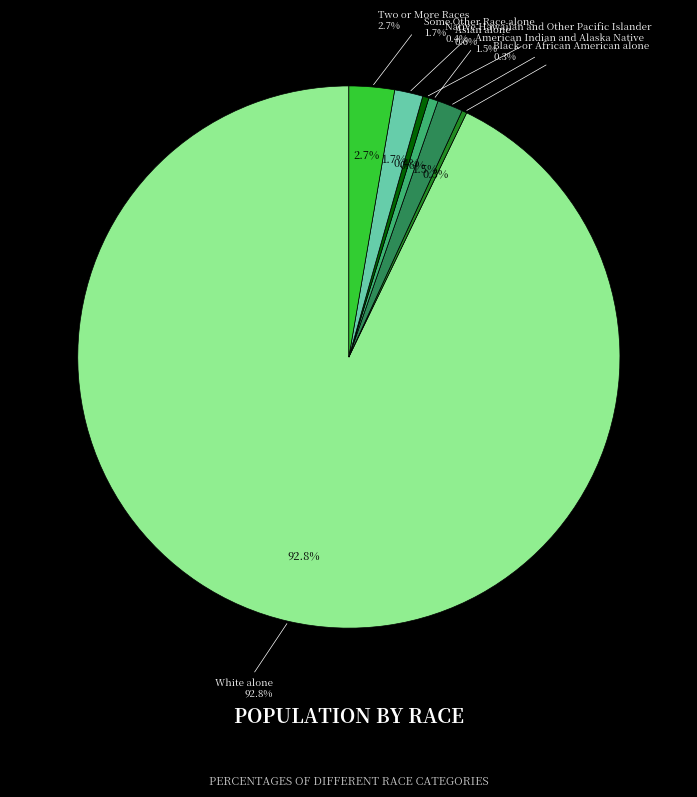

To the nearest percent, what percentage of the pie is White alone?

93%